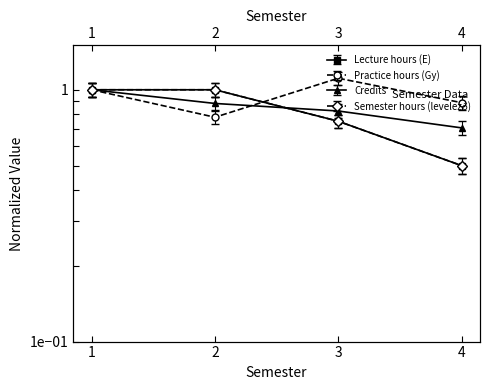

Which series has the widest spread of values?

Lecture hours (E)